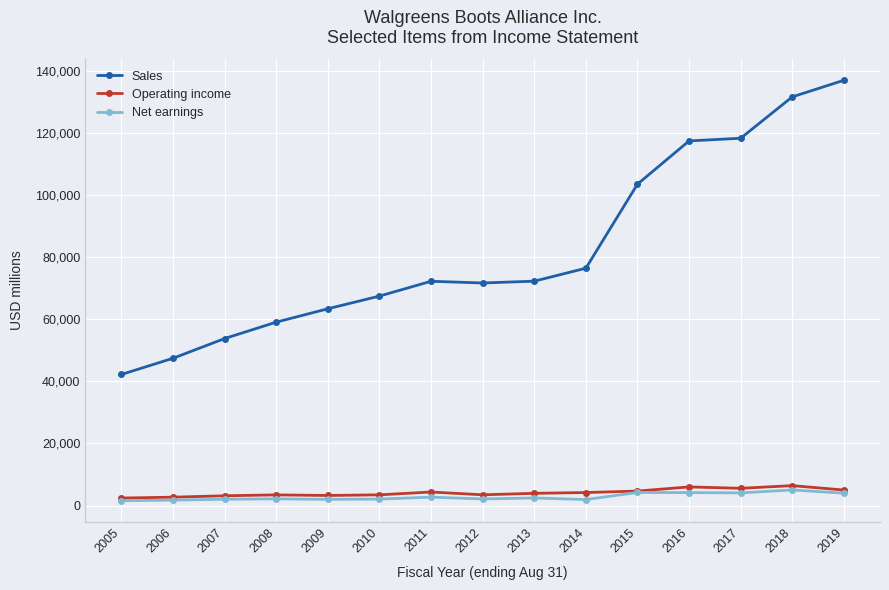

True or false: Net earnings has more than 2 points higher than both neighbors.

True